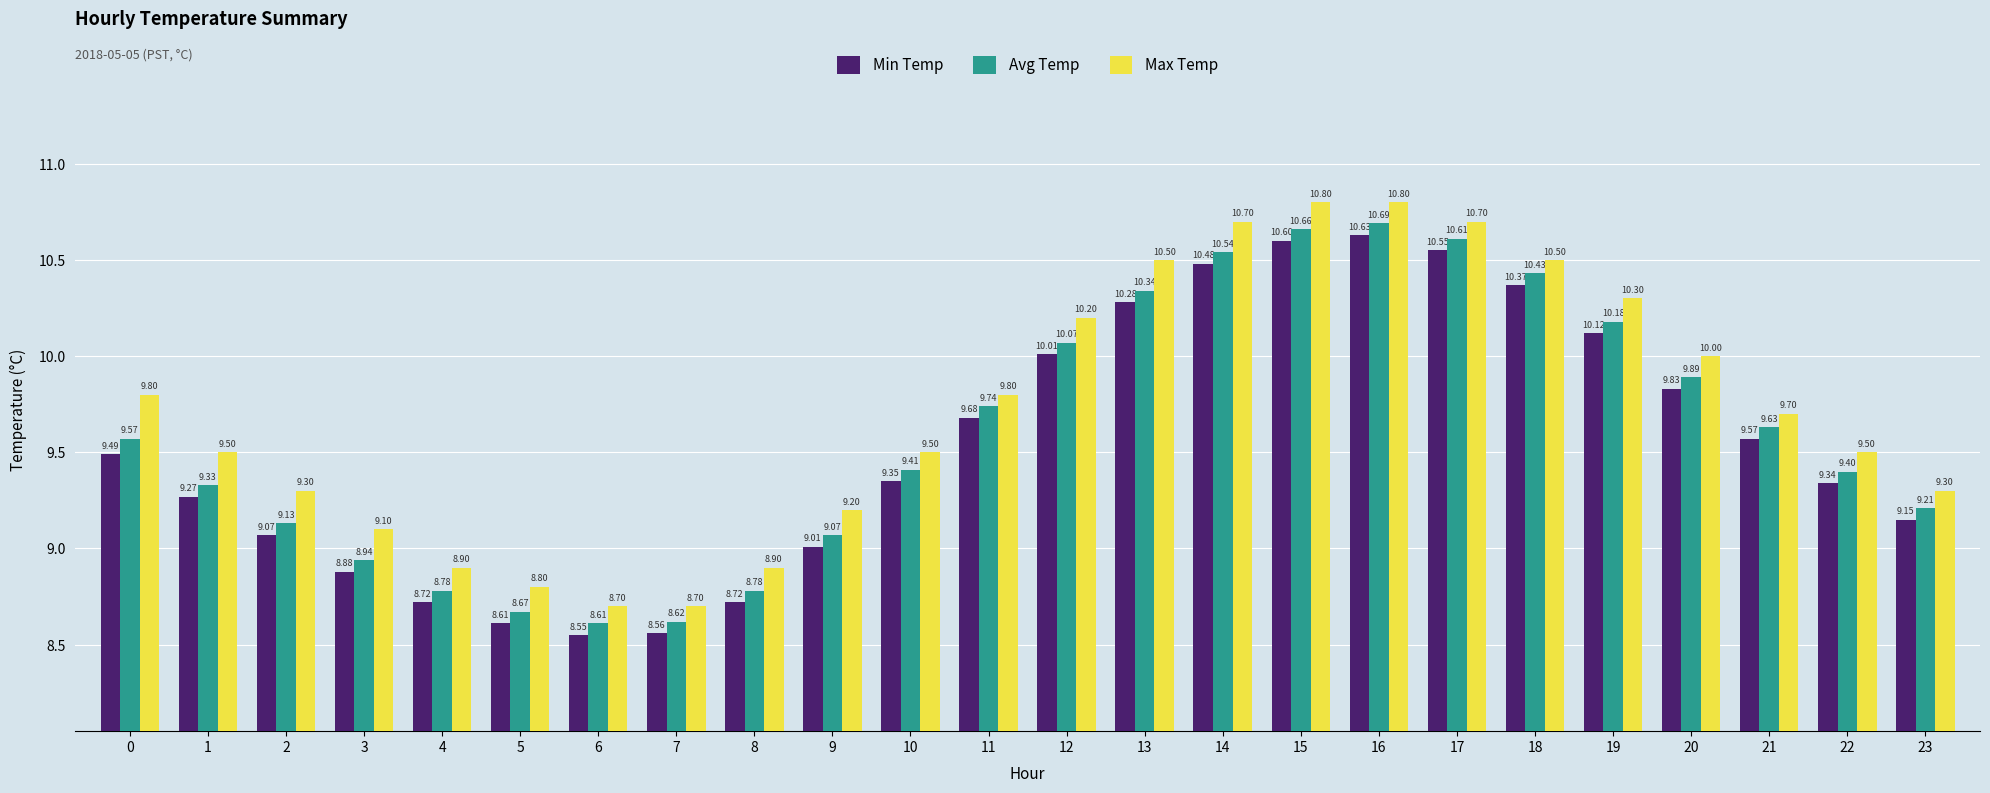

The Avg Temp series shows 2.9 at 11. True or false?

False